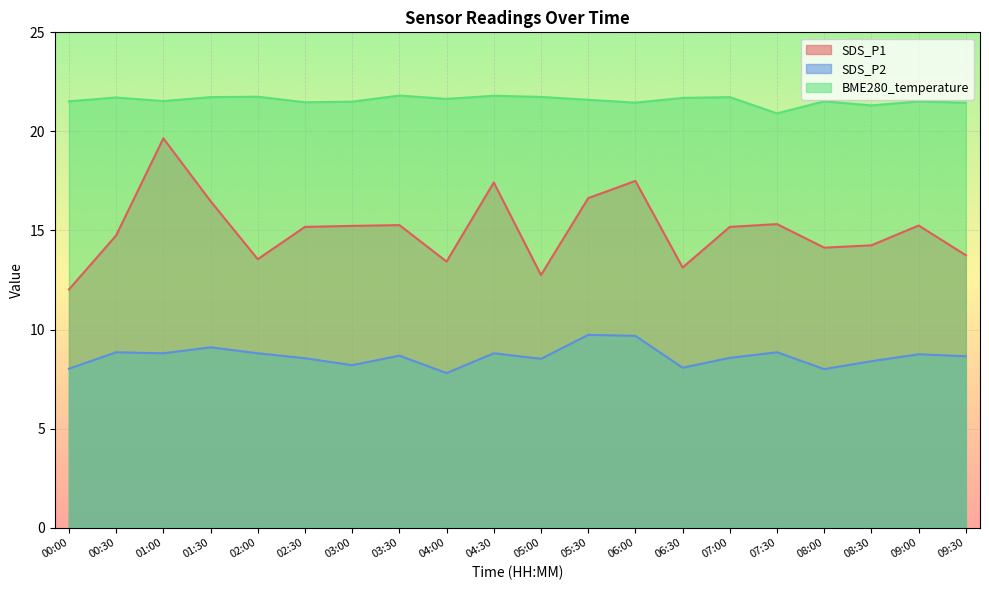

What are all the series names shown in the legend?

SDS_P1, SDS_P2, BME280_temperature